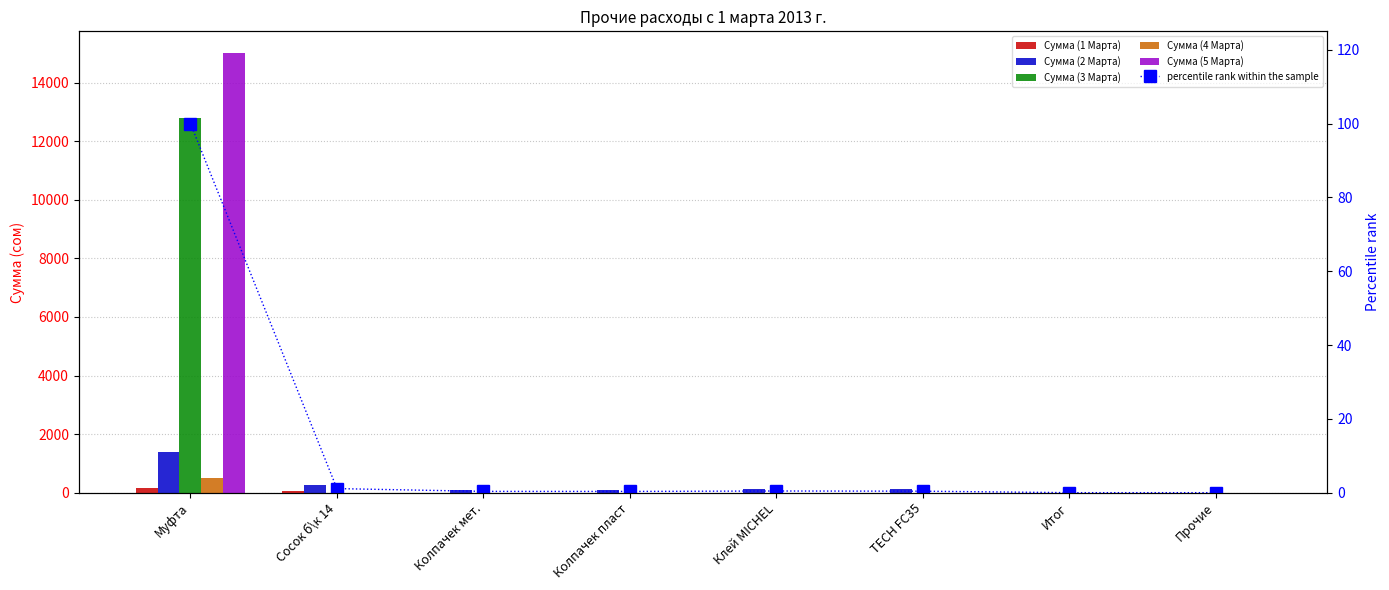

At Муфта, list the series in order from smallest to largest.

percentile rank within the sample, Сумма (1 Марта), Сумма (4 Марта), Сумма (2 Марта), Сумма (3 Марта), Сумма (5 Марта)